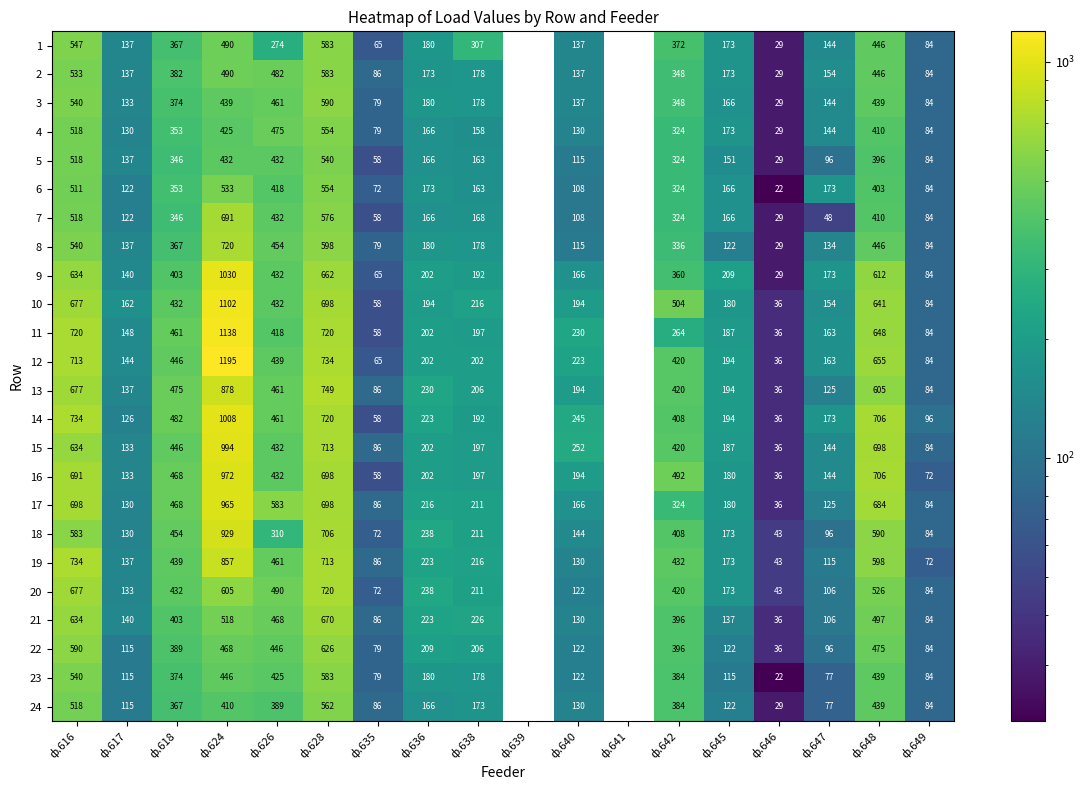

What is the maximum value shown in the chart?

1195.2